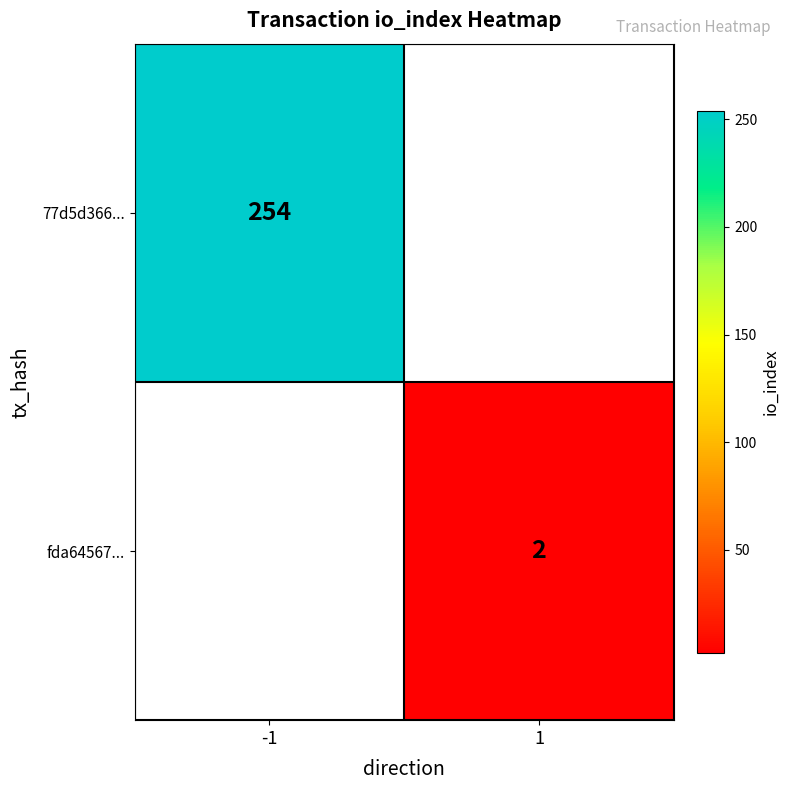

At how many categories does at least one series exceed 240?

1